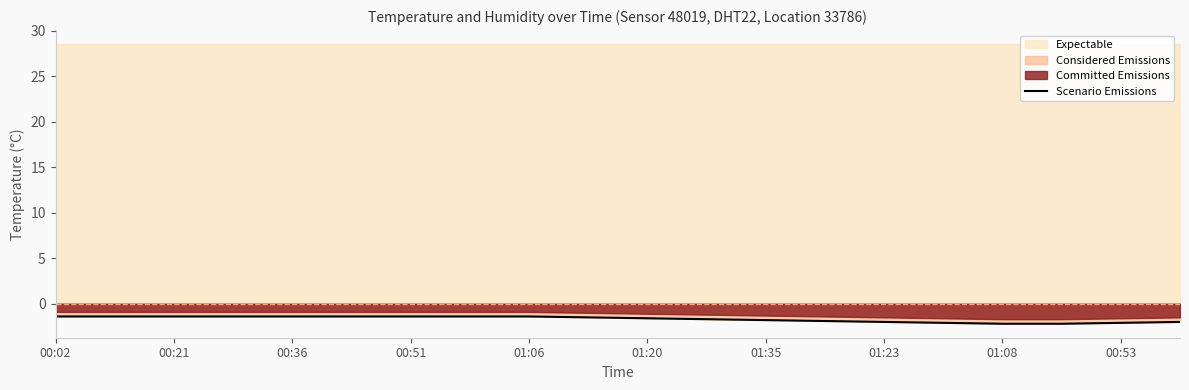

The Scenario Emissions series shows -1.4 at 01:06. True or false?

True